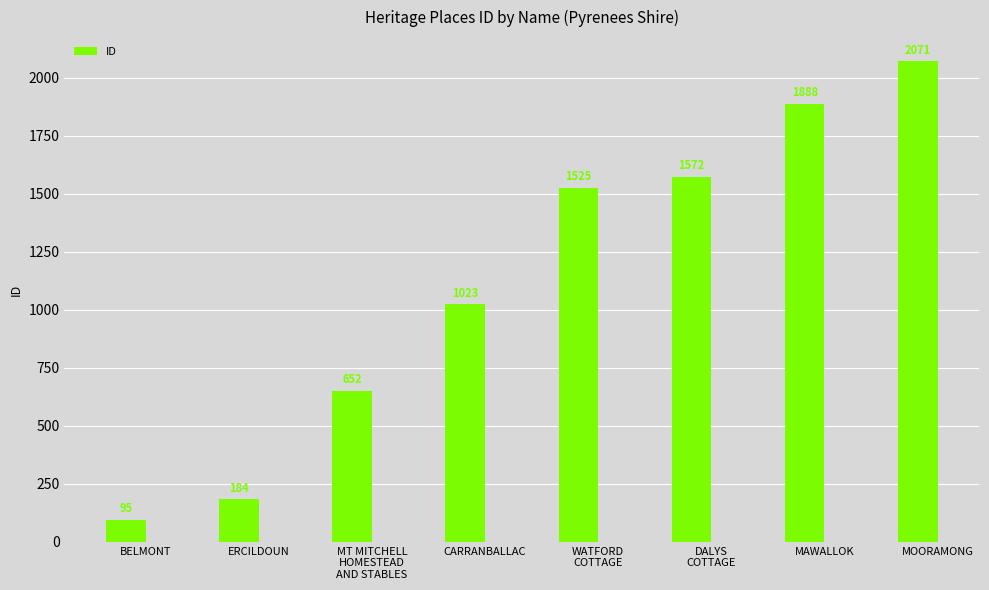

Which has a higher value, MT MITCHELL
HOMESTEAD
AND STABLES or DALYS
COTTAGE?

DALYS
COTTAGE